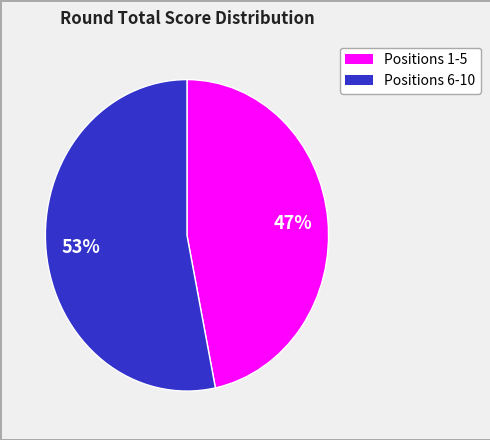

Is there a majority slice in this chart?

Yes